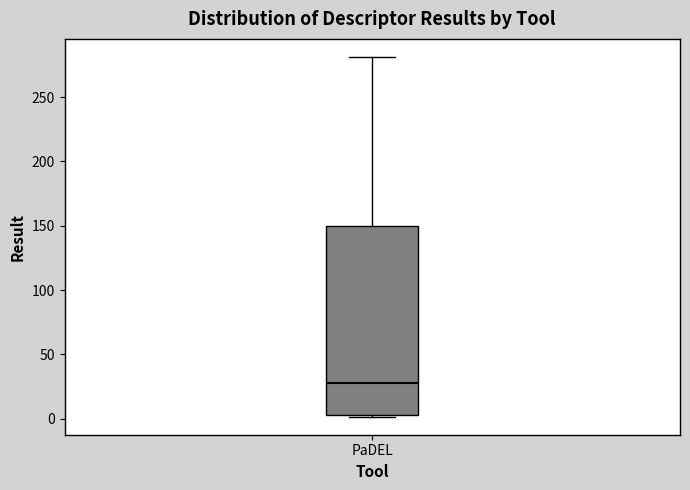

Where is the upper edge of the box for PaDEL on the y-axis? The values are not printed on the chart, so give them approximately, as read against the axis.

150